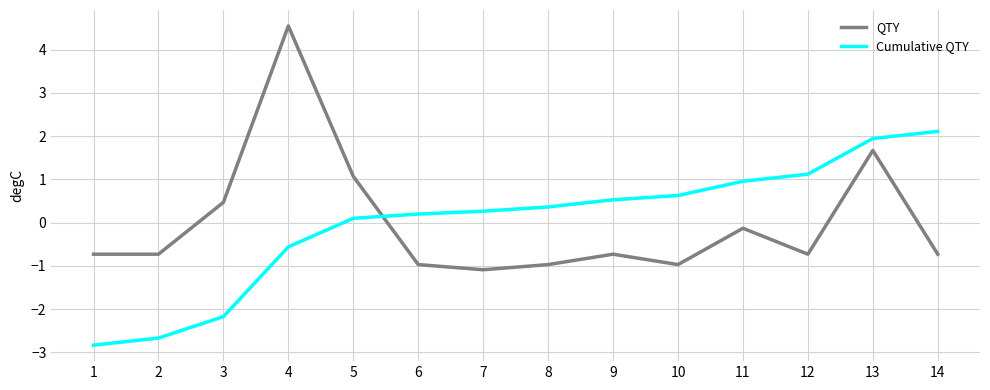

How many intersections are there between Cumulative QTY and QTY?

1